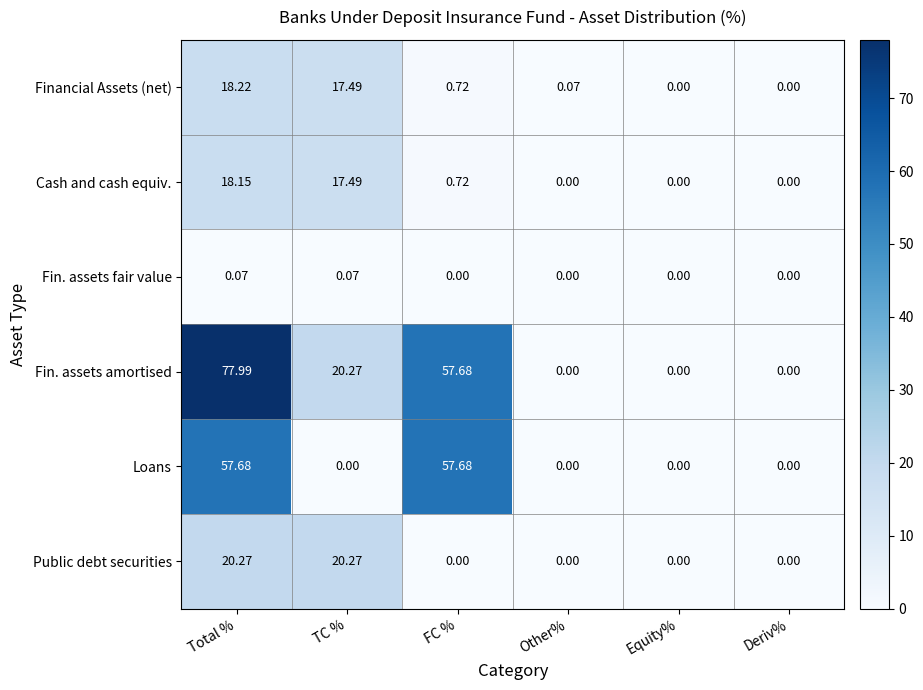

Where does the Fin. assets amortised series first go above 20?

Total %